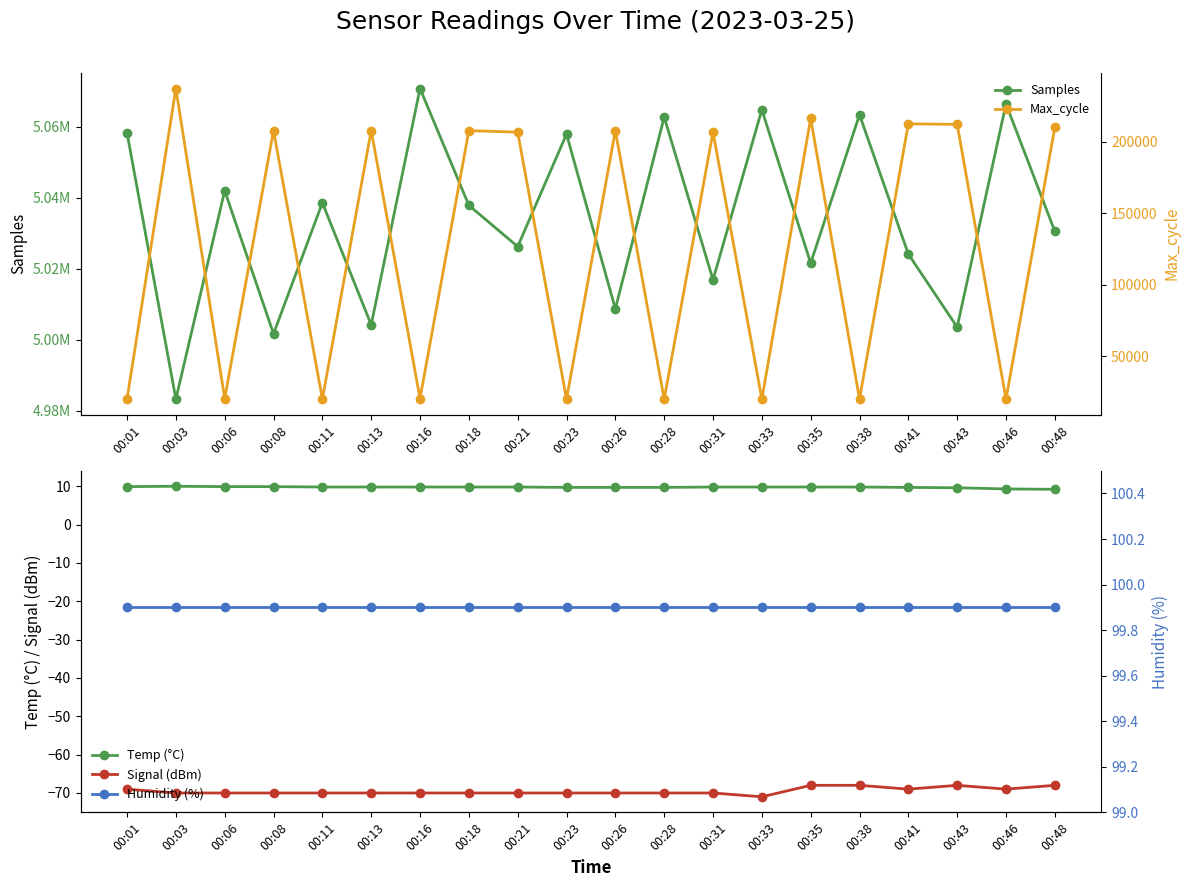

Reading left to right, transcribe all the data shown in this chart.

Samples: 5058262.0	4983298.0	5041990.0	5001694.0	5038608.0	5004232.0	5070780.0	5037877.0	5026266.0	5057935.0	5008706.0	5062736.0	5016908.0	5064812.0	5021582.0	5063393.0	5024151.0	5003570.0	5066434.0	5030556.0
Temp (°C): 9.9	10.0	9.9	9.9	9.8	9.8	9.8	9.8	9.8	9.7	9.7	9.7	9.8	9.8	9.8	9.8	9.7	9.6	9.3	9.2
Signal (dBm): -69.0	-70.0	-70.0	-70.0	-70.0	-70.0	-70.0	-70.0	-70.0	-70.0	-70.0	-70.0	-70.0	-71.0	-68.0	-68.0	-69.0	-68.0	-69.0	-68.0
Max_cycle: 19999.0	237058.0	20286.0	207692.0	19932.0	207712.0	20325.0	207608.0	206564.0	19931.0	207592.0	19928.0	206604.0	19920.0	216121.0	19928.0	212362.0	211993.0	19928.0	209959.0
Humidity (%): 99.9	99.9	99.9	99.9	99.9	99.9	99.9	99.9	99.9	99.9	99.9	99.9	99.9	99.9	99.9	99.9	99.9	99.9	99.9	99.9